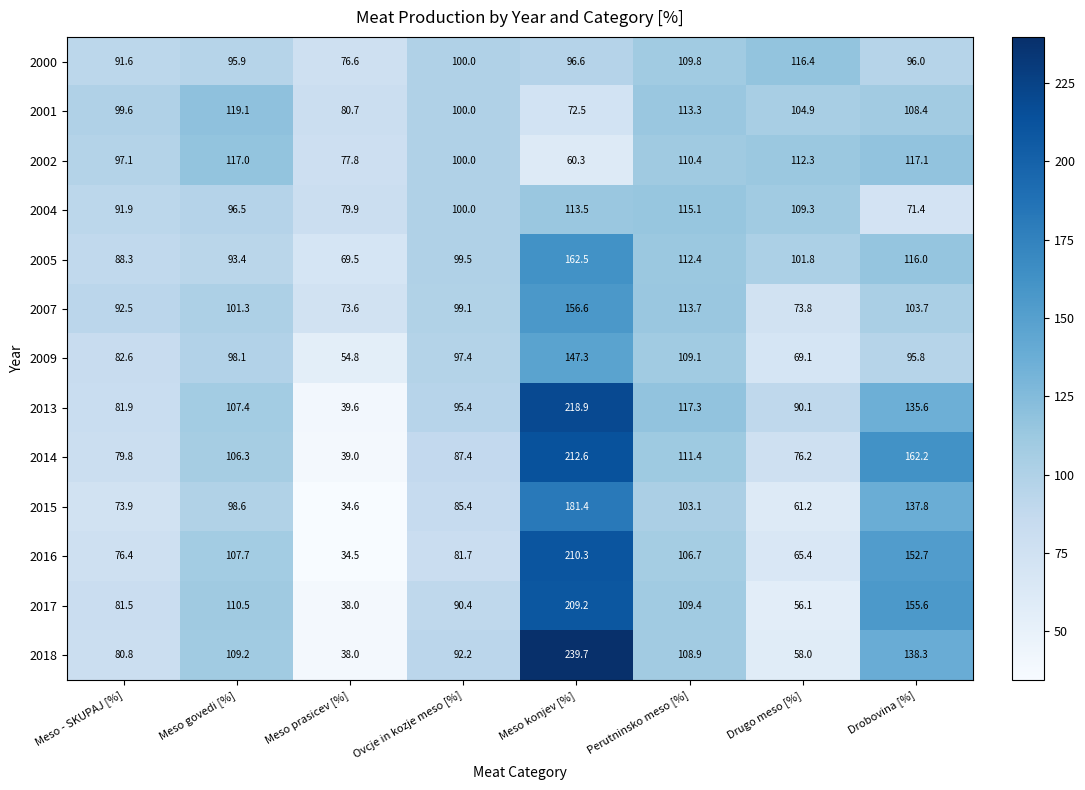

At which label does 2017 first exceed 109?

Meso govedi [%]